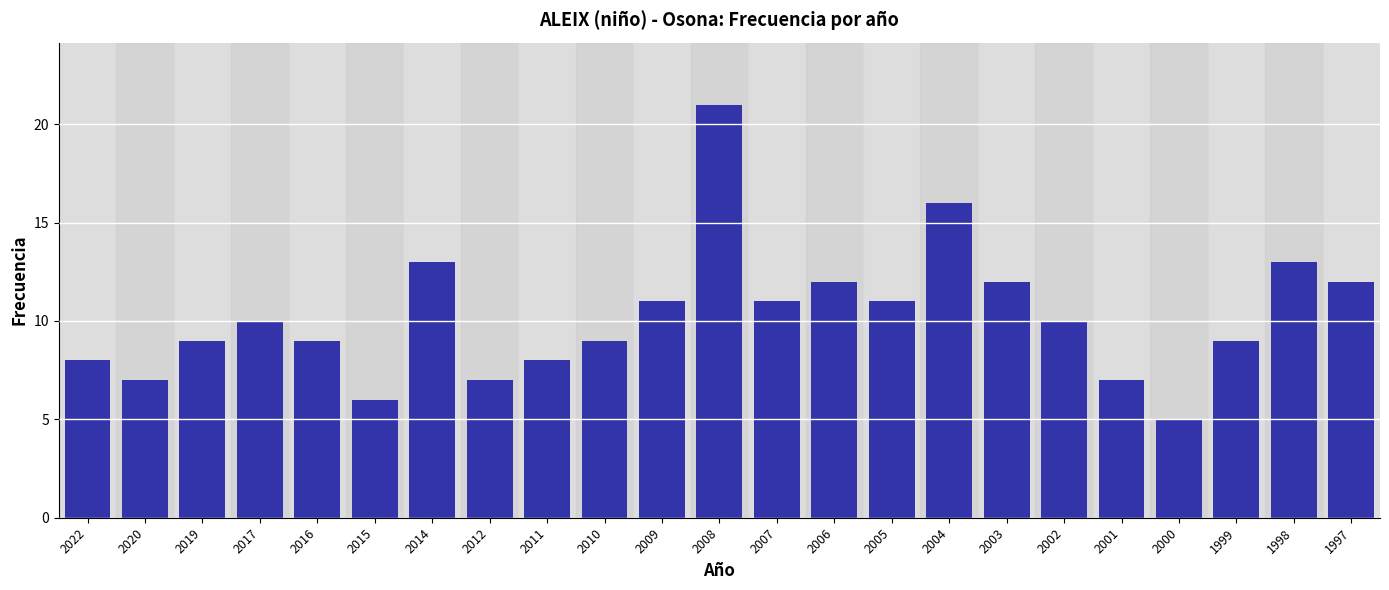

What is the sum of the values at 2005 and 1997?

23